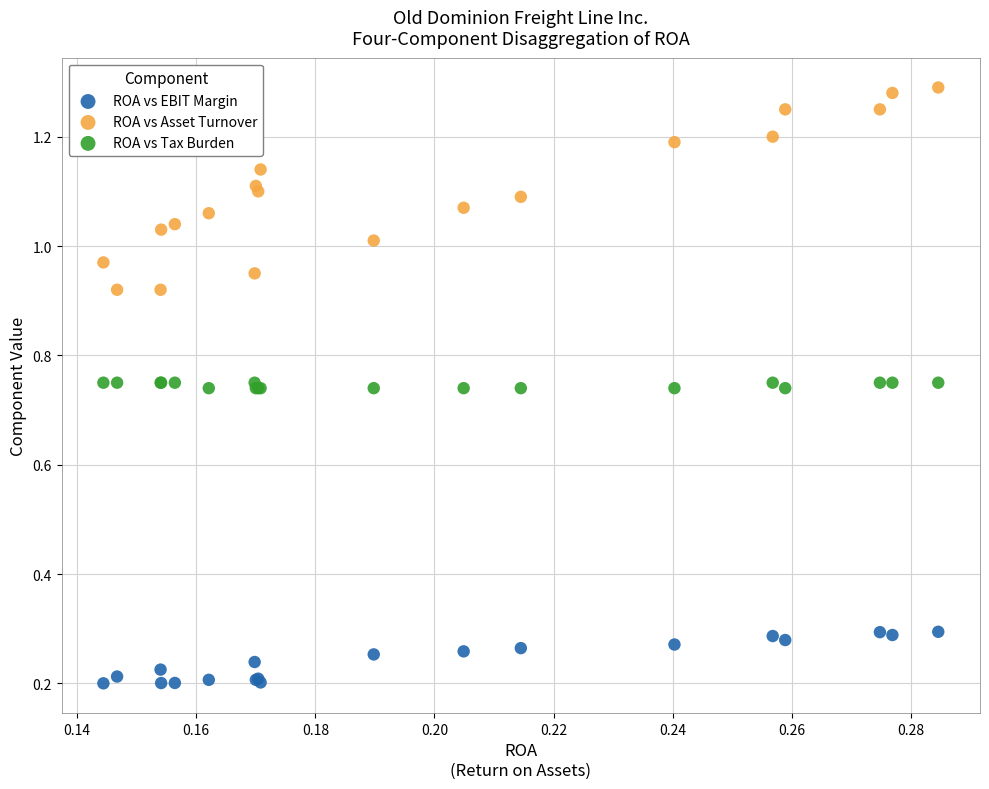

Which series reaches the maximum Y coordinate?

ROA vs Asset Turnover